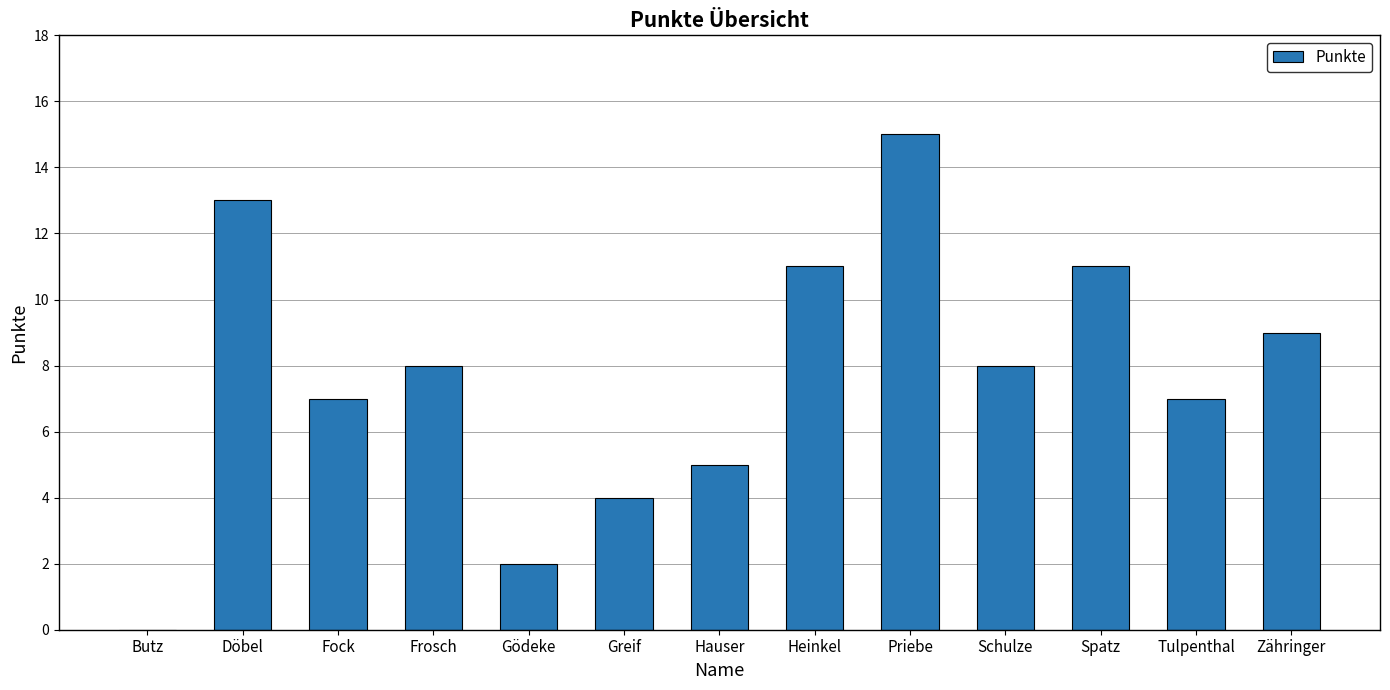

What is the sum of all values?

100